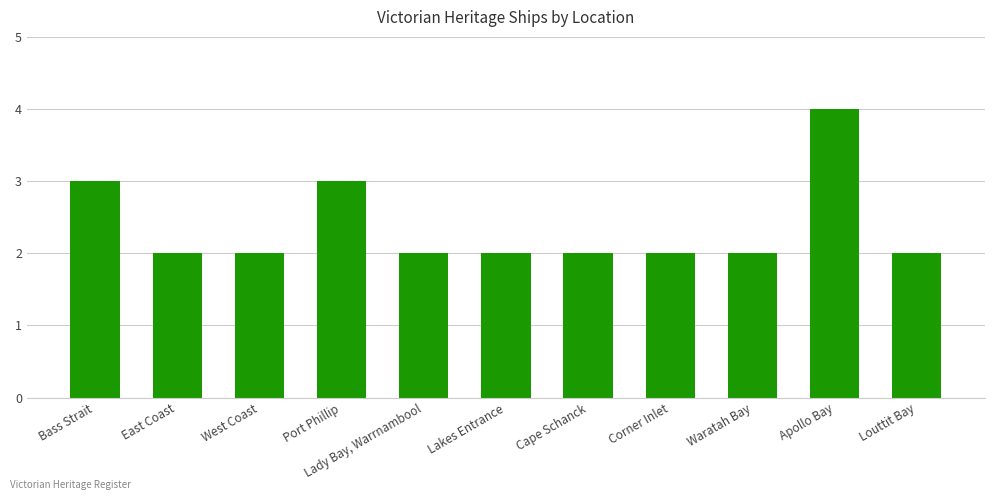

The chart shows a value of 2 at Cape Schanck. True or false?

True